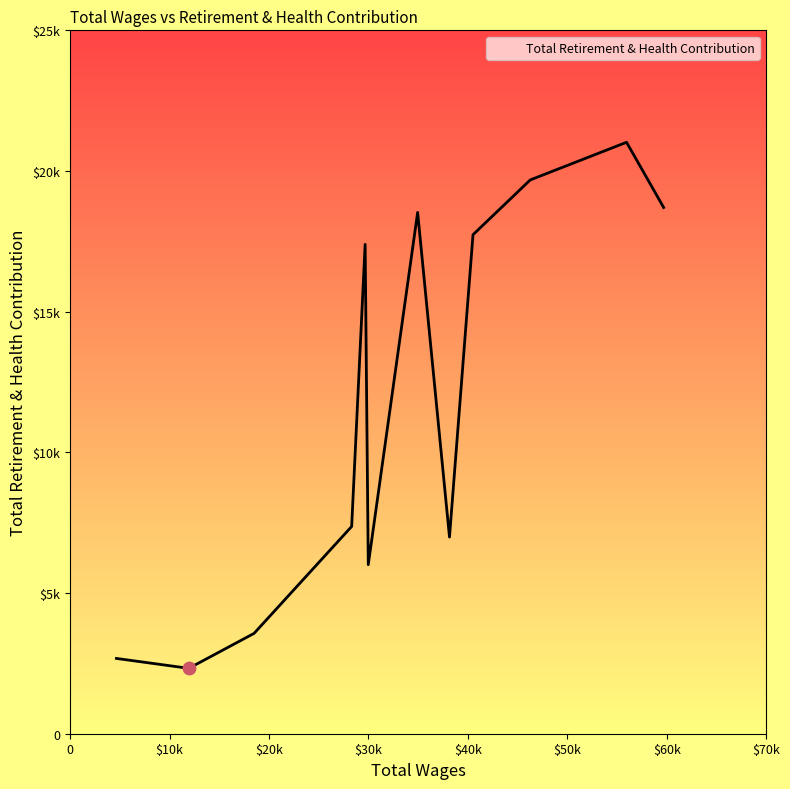

Does the chart have visible grid lines?

No